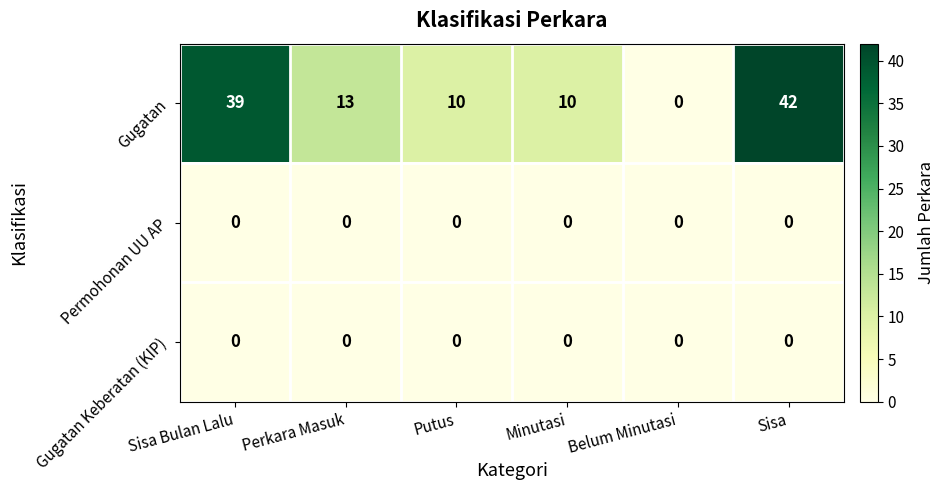

What is the difference between the highest and lowest values at Perkara Masuk?

13